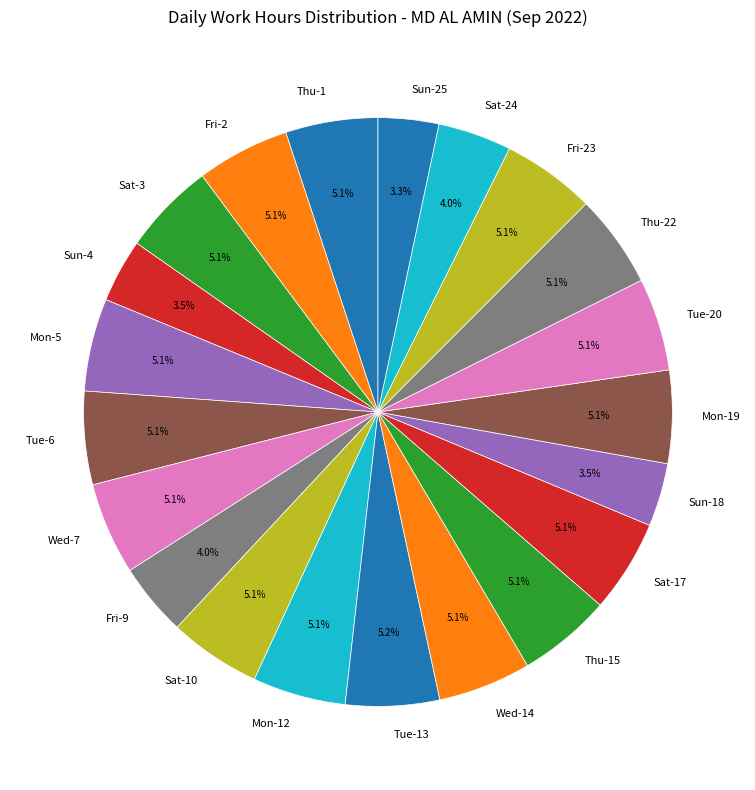

Is it true that Fri-23 is 1% of the pie?

False